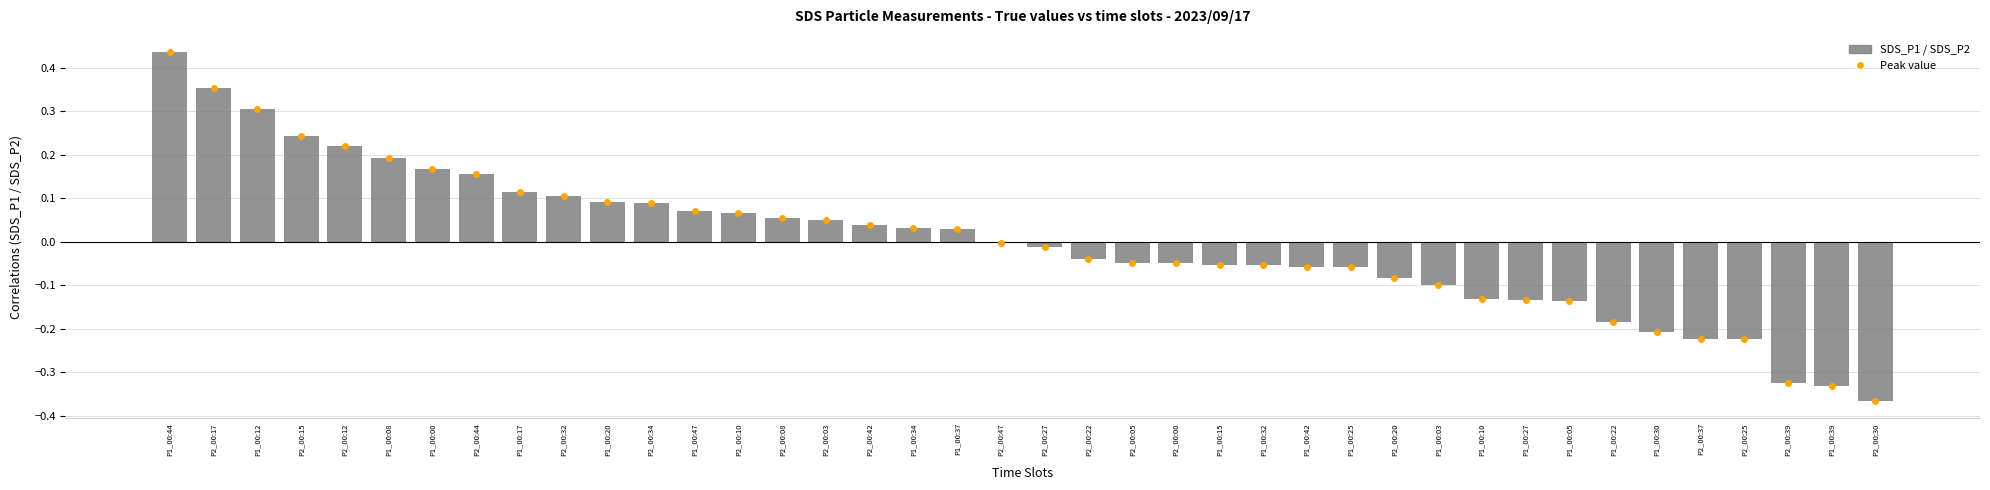

Where does the data first go above 0?

P1_00:44